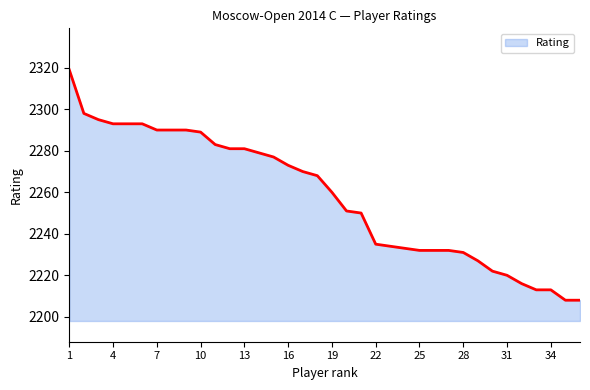

What is the greatest value displayed?

2319